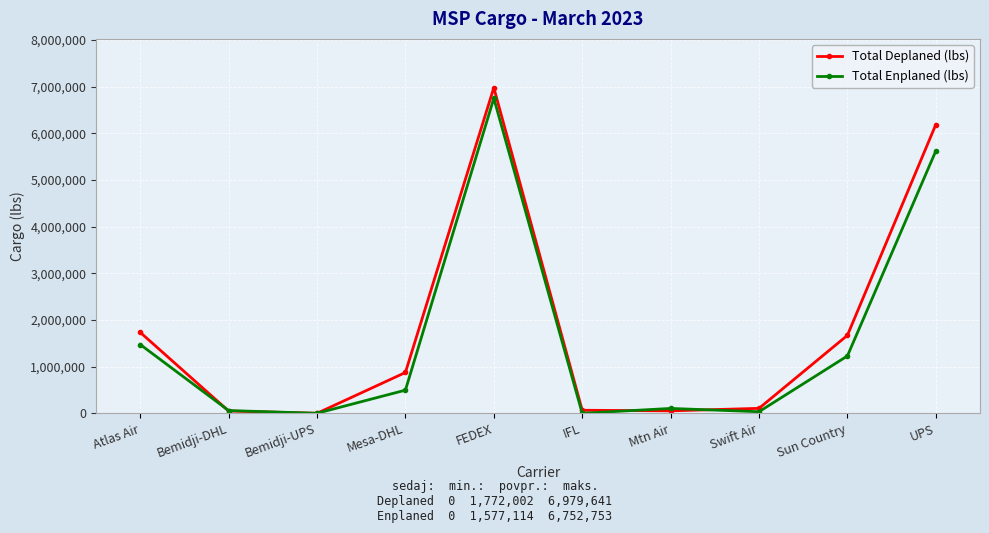

What is the difference between the maximum and second lowest values in the Total Deplaned (lbs) series?

6931186